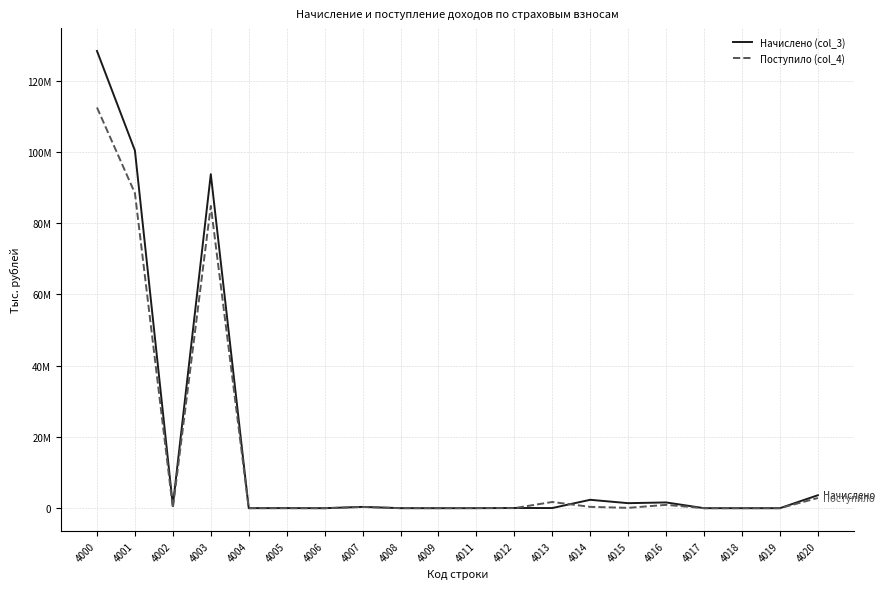

Does the chart have visible grid lines?

Yes